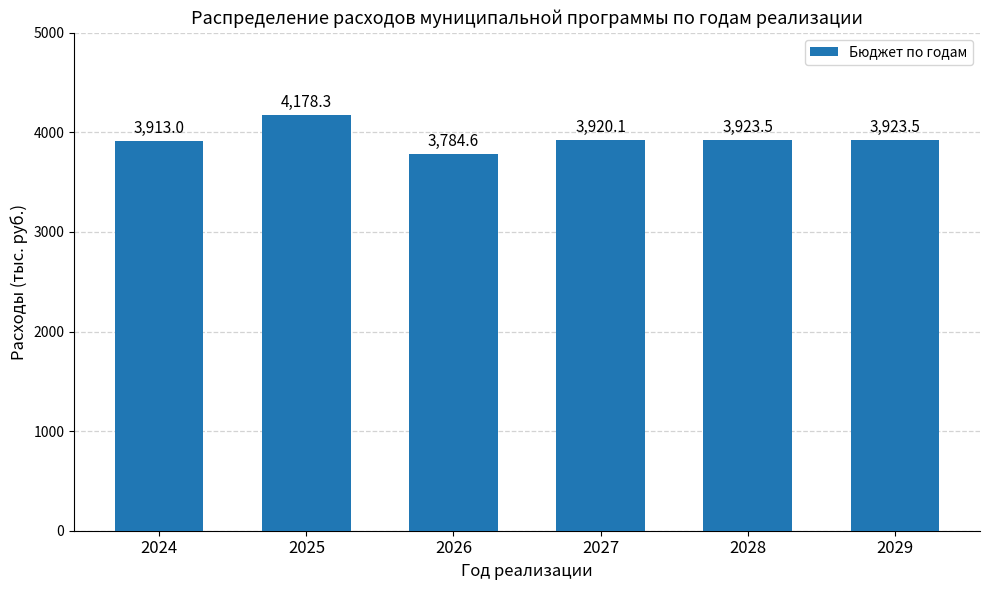

Reading left to right, what are all the values shown in this chart?

3913.0	4178.3	3784.6	3920.1	3923.5	3923.5